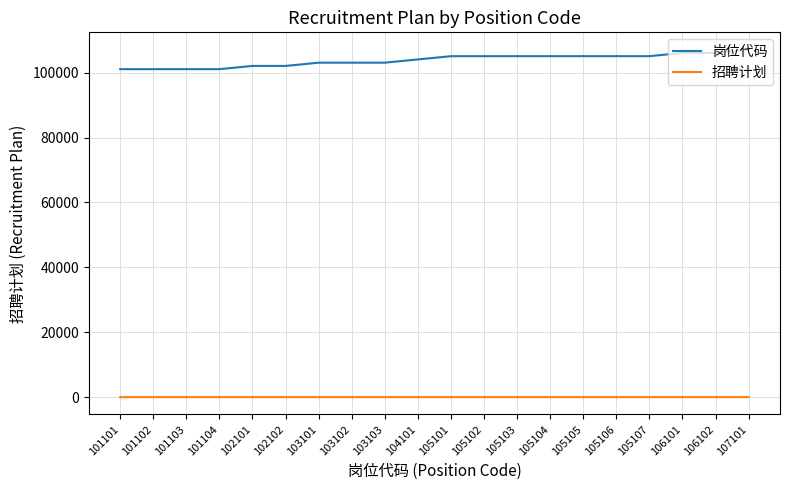

True or false: 招聘计划 and 岗位代码 cross at least once.

False